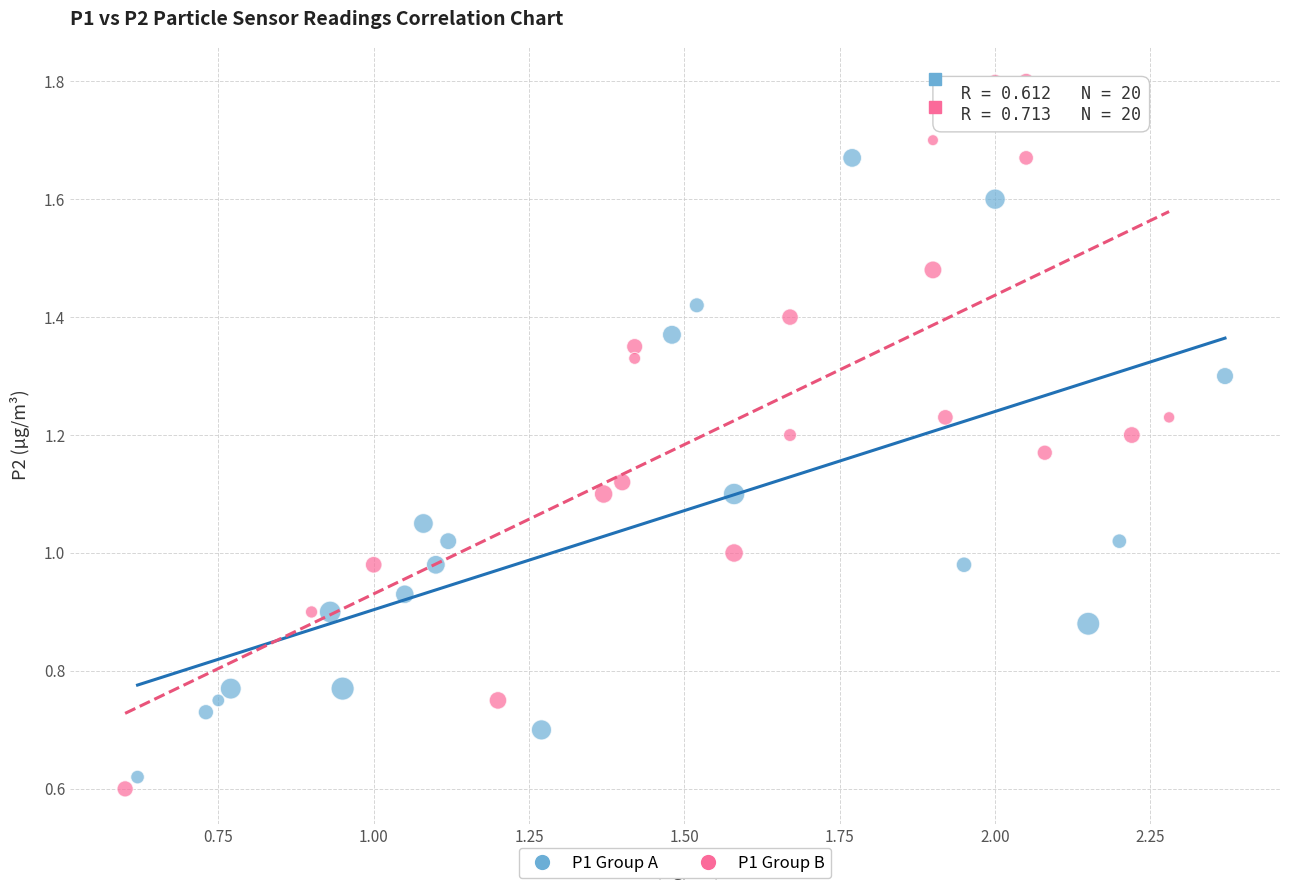

What are all the series names shown in the legend?

P1 Group A, P1 Group B